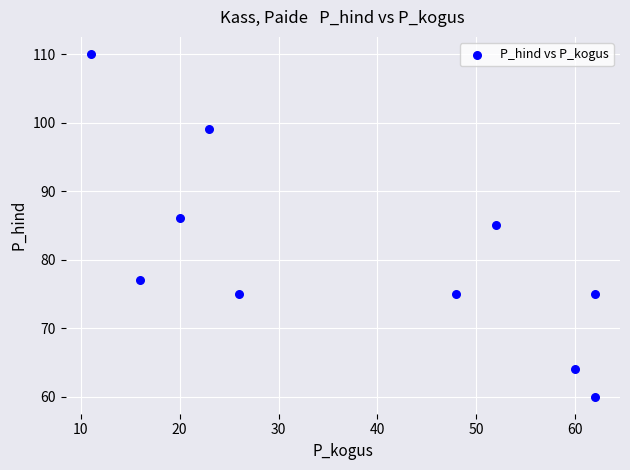

What is the range of X values (max minus min)?

51